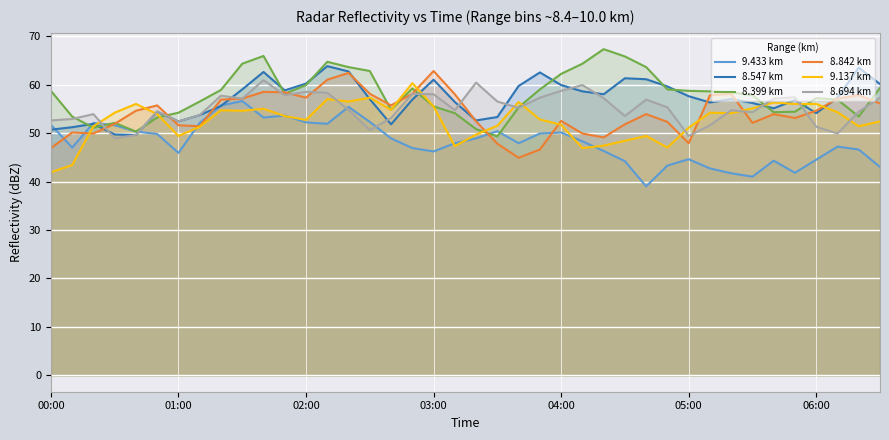

What is the smallest value displayed?

39.0